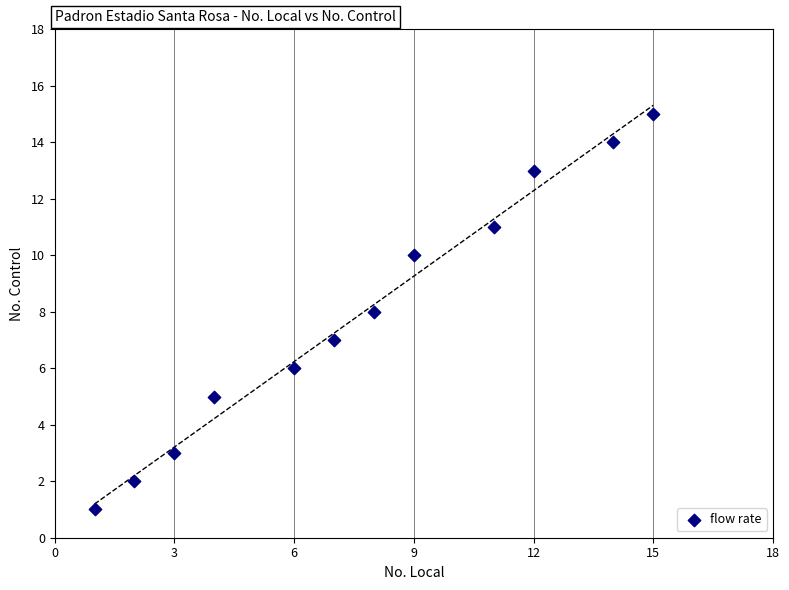

What is the average X value?

8